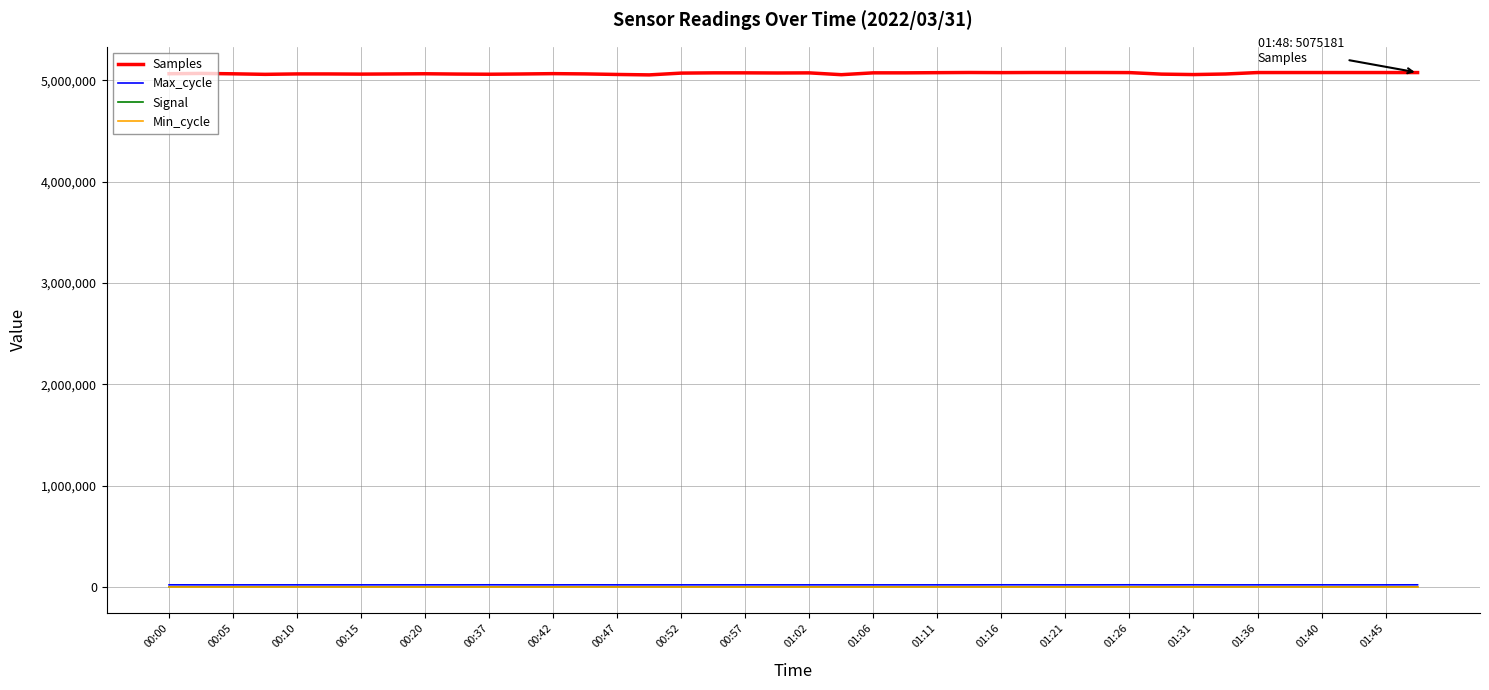

Which series has the largest total across all categories?

Samples